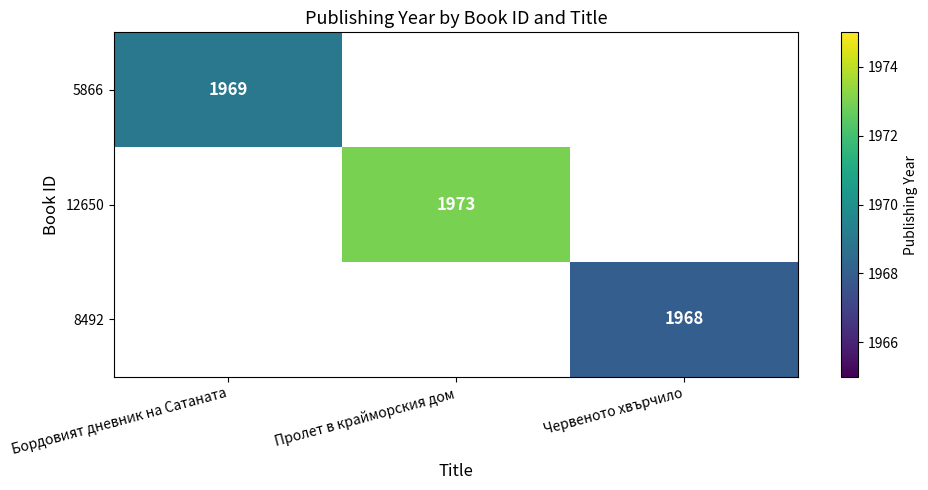

True or false: 12650 has a value of 2791 at Пролет в крайморския дом.

False